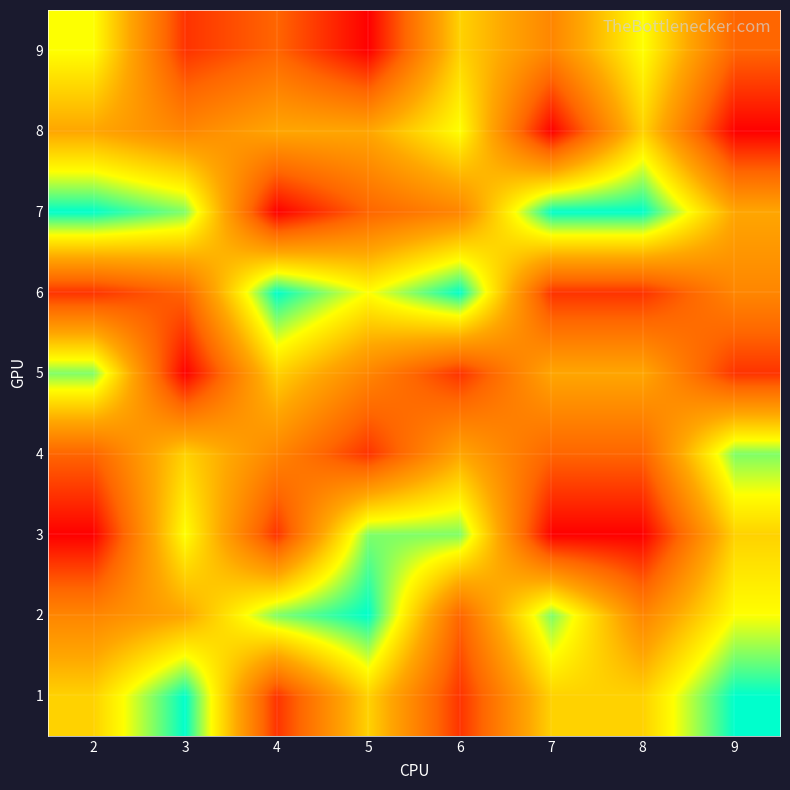

What is the maximum value shown in the chart?

9